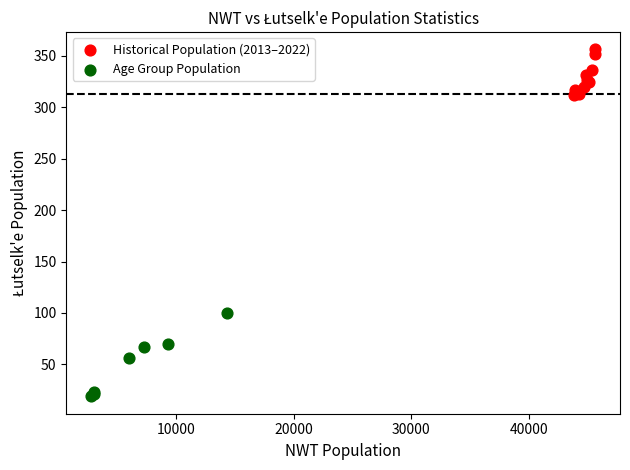

Which series contains the lowest Y value?

Age Group Population